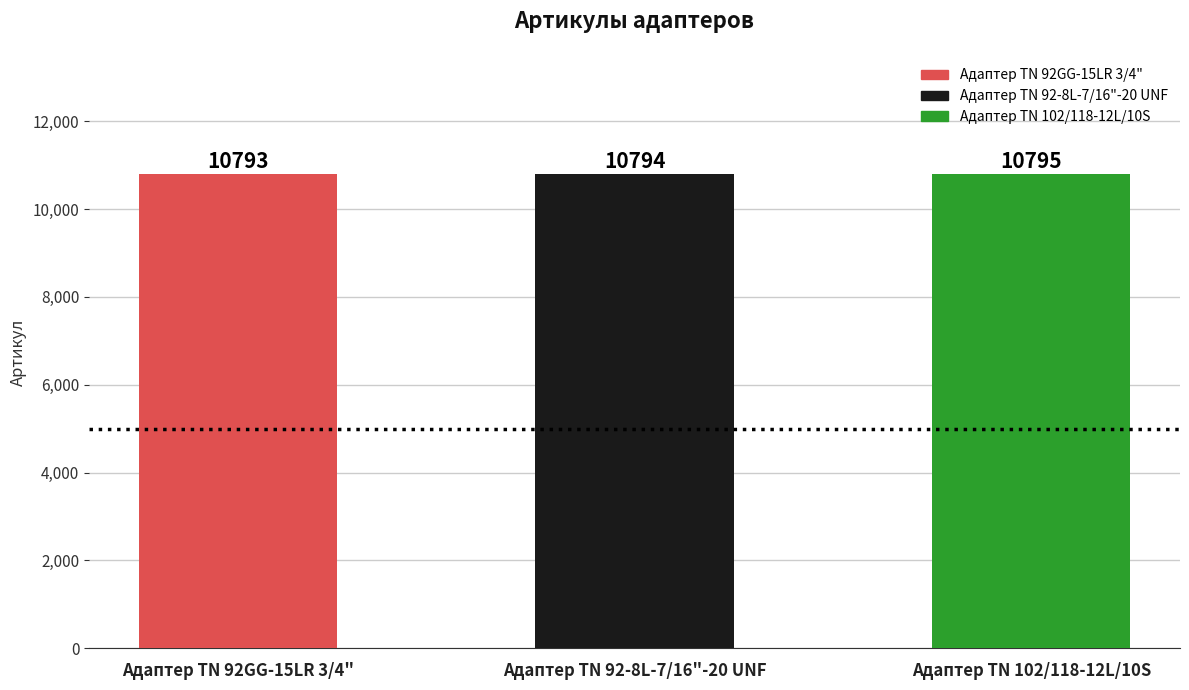

What is the label of the 2nd bar from the left?

Адаптер TN 92-8L-7/16"-20 UNF